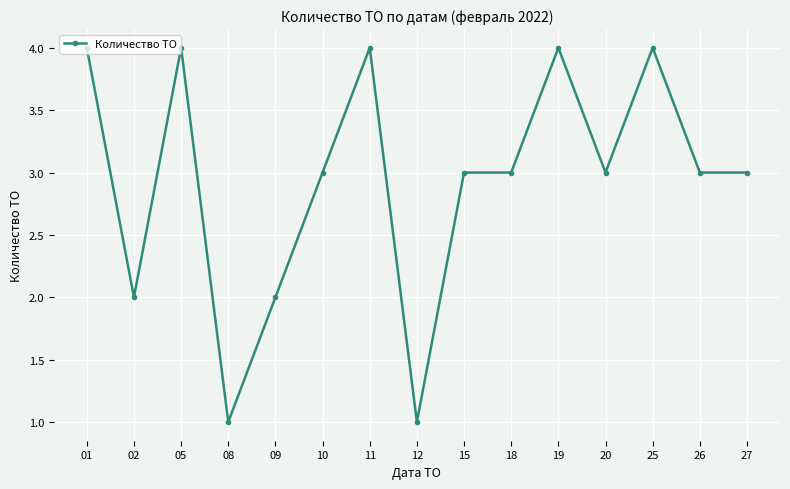

True or false: the data shows 1 at 08.

True